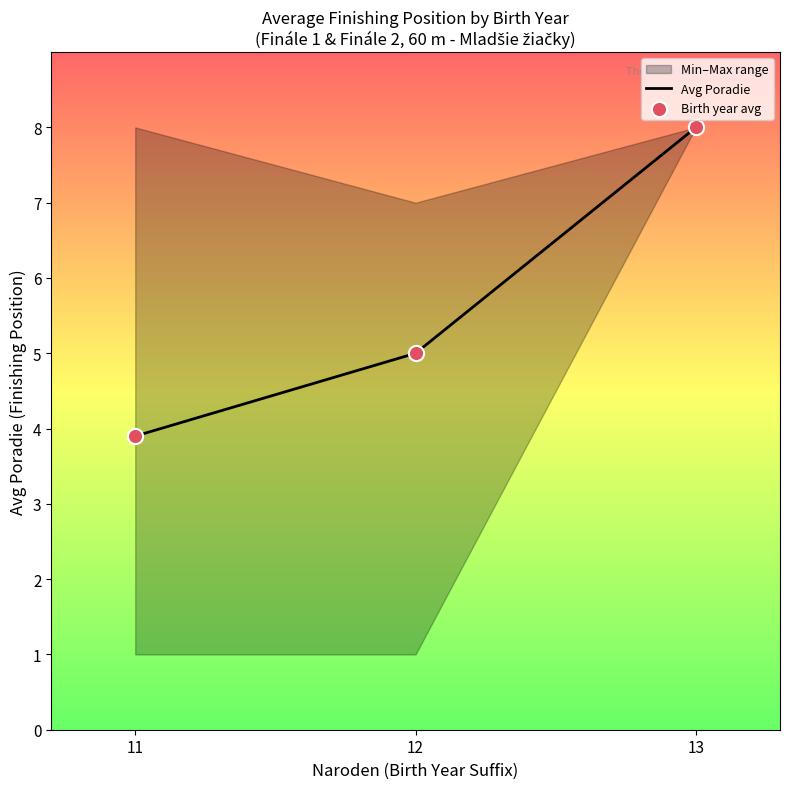

Which category has the lowest value in the Avg Poradie series?

11